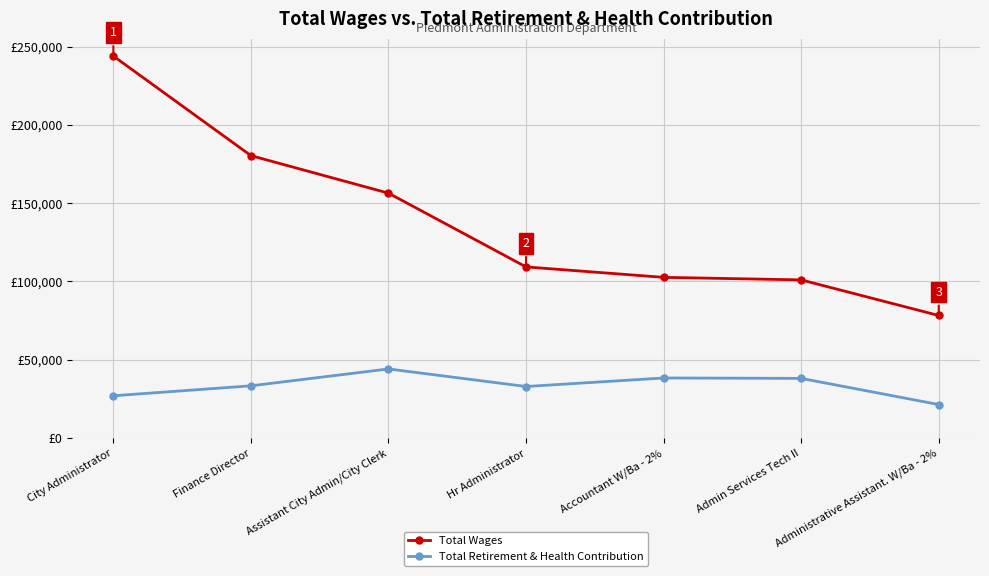

What is the difference between the highest and lowest values at Finance Director?

146956